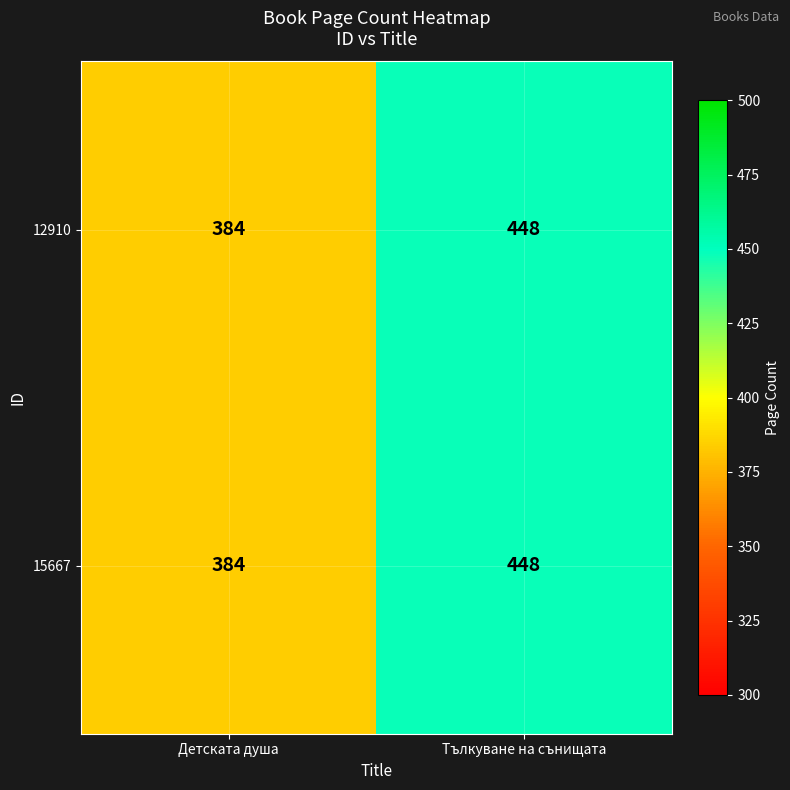

At which category is the sum across all series the highest?

Тълкуване на сънищата